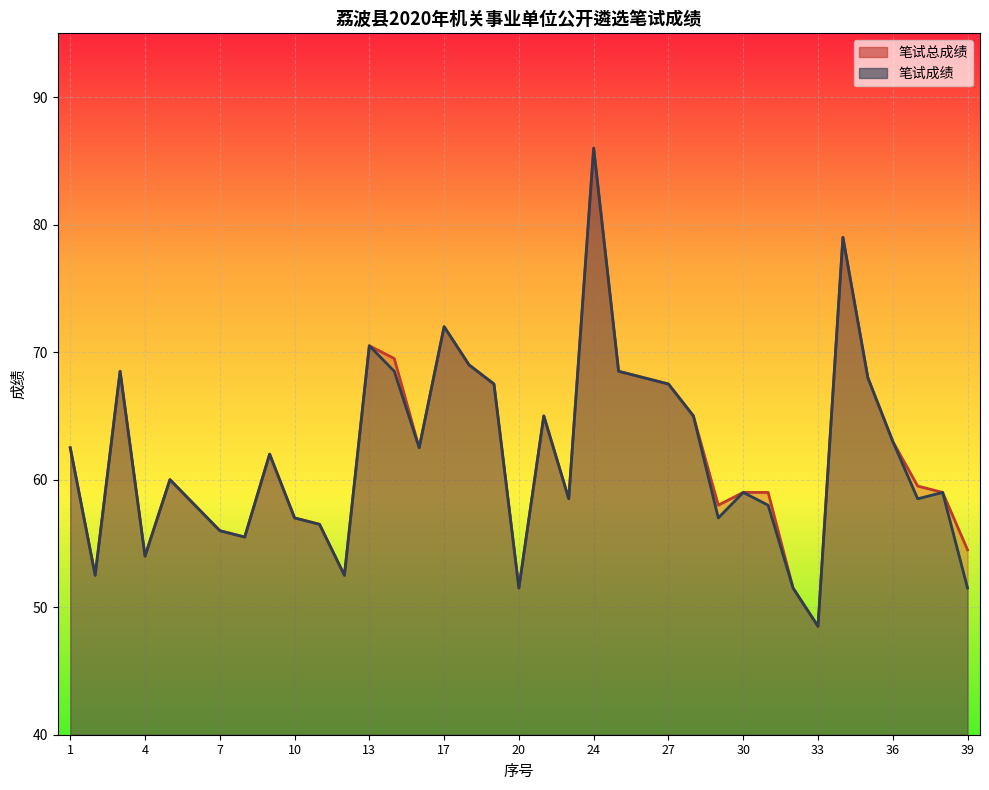

The 笔试成绩 series shows 123.0 at 13. True or false?

False